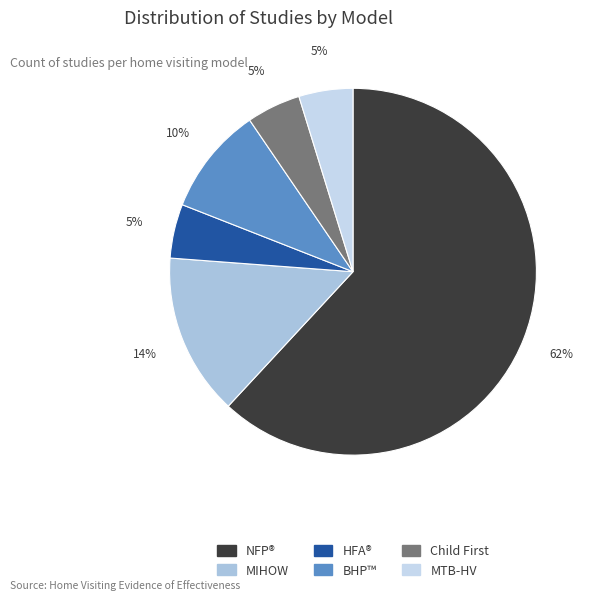

Which category has the biggest portion of the pie?

NFP®